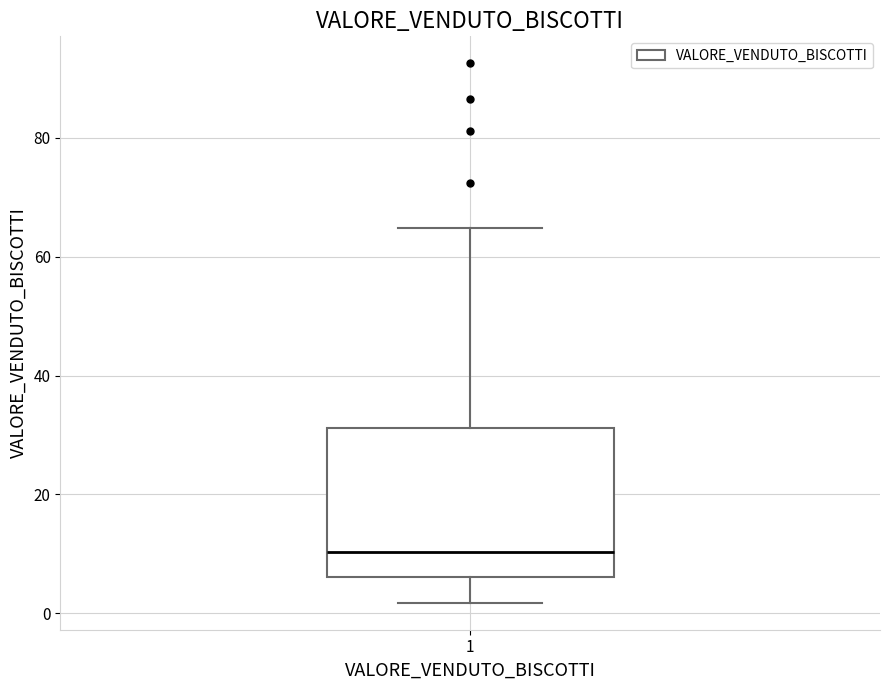

Where is the upper edge of the box at x = 1 on the y-axis? The values are not printed on the chart, so give them approximately, as read against the axis.

32